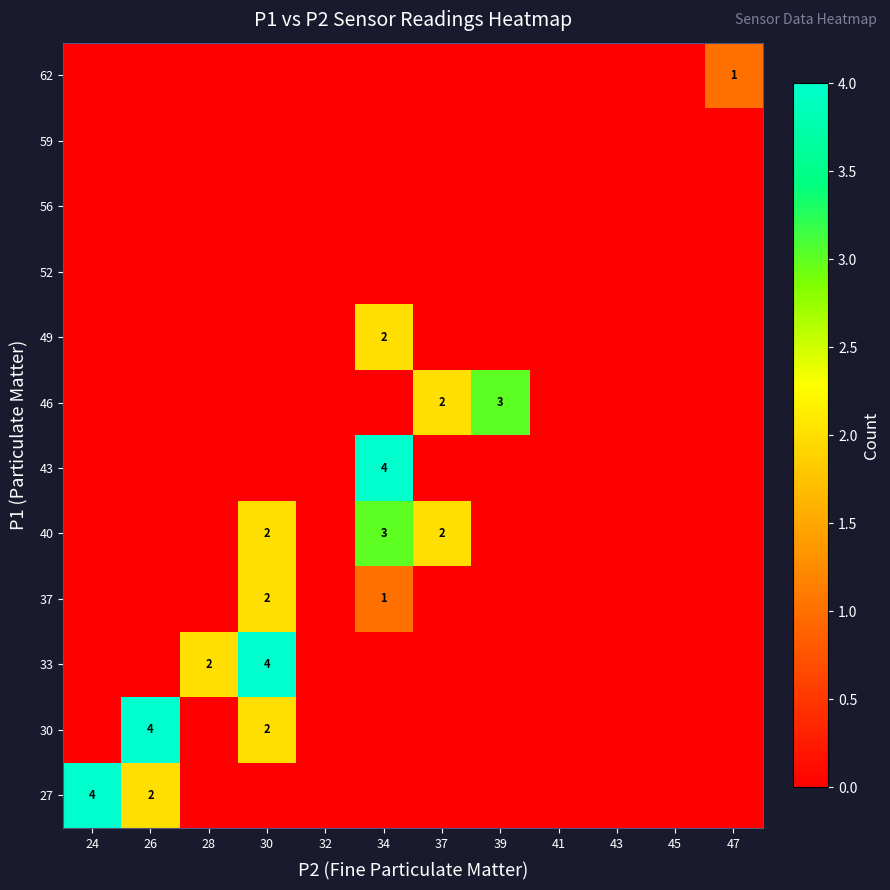

Is it true that 30 equals 2 at 30?

True